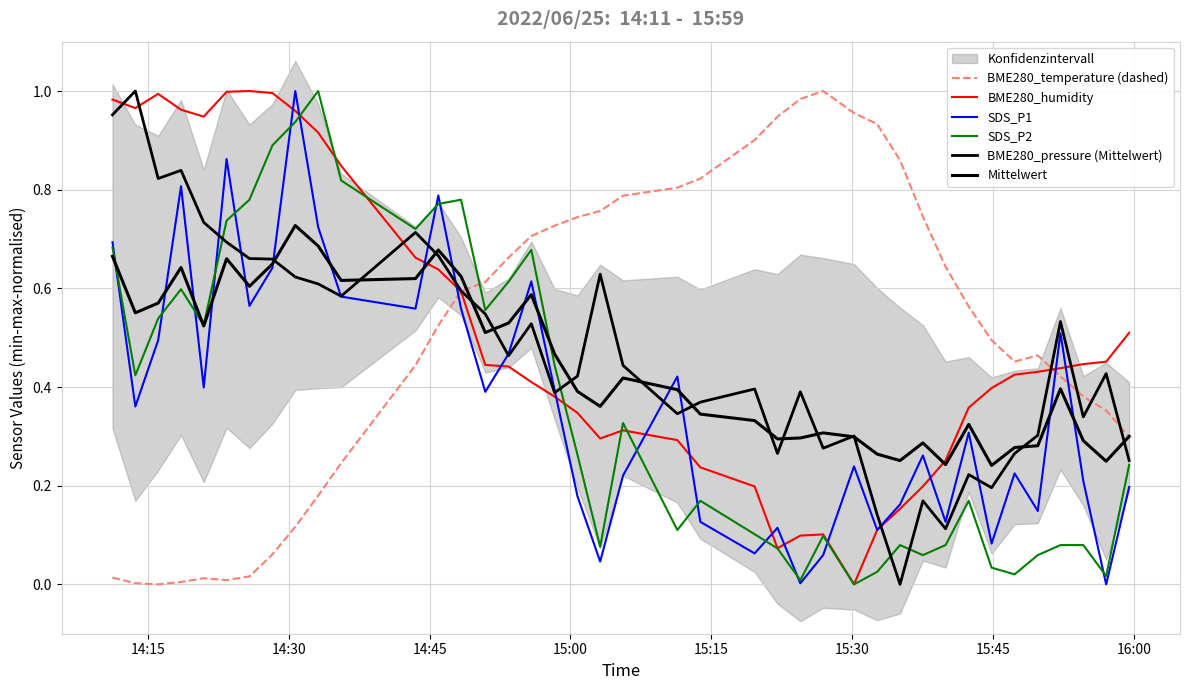

What is the difference between the second highest and minimum values in the BME280_pressure (Mittelwert) series?

1.0